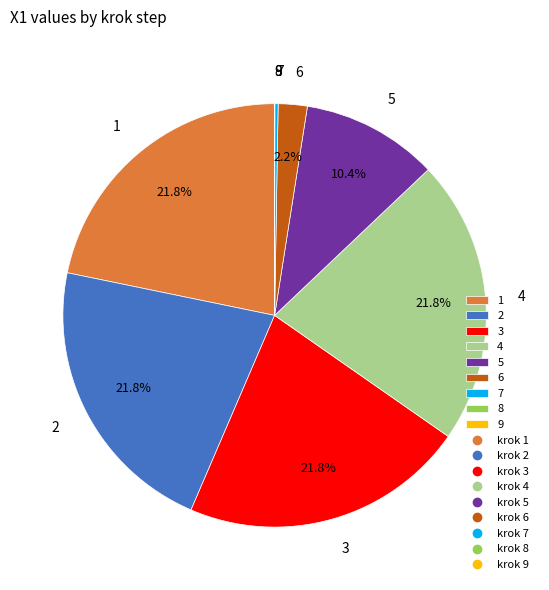

Do 1 and 3 together represent more than half of the pie?

No